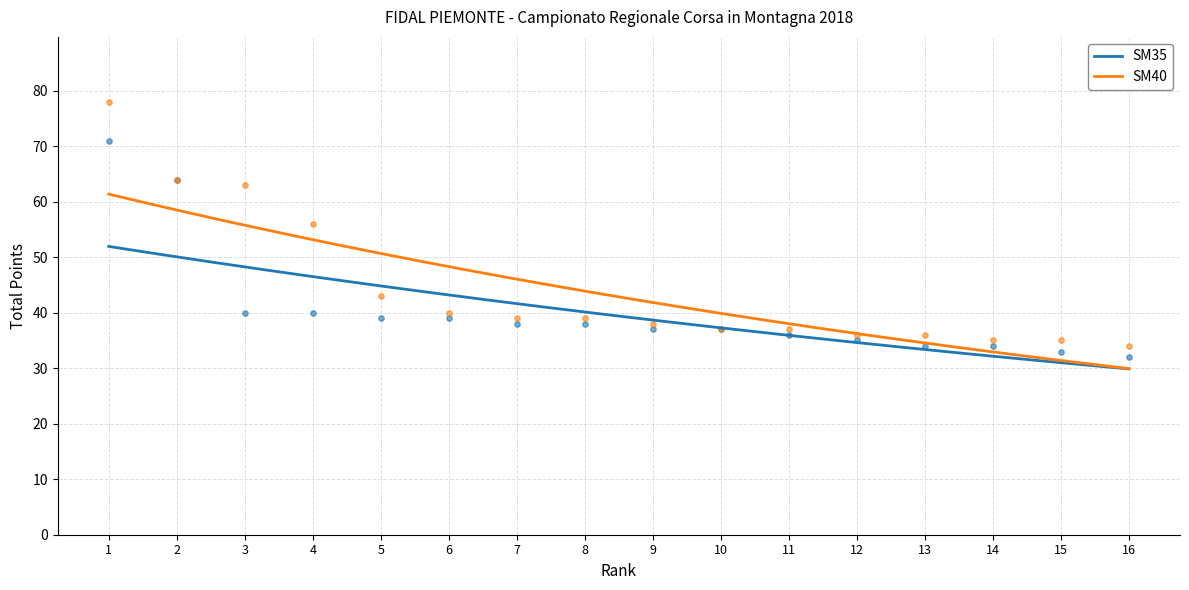

Which series has the widest spread of Y values?

SM40